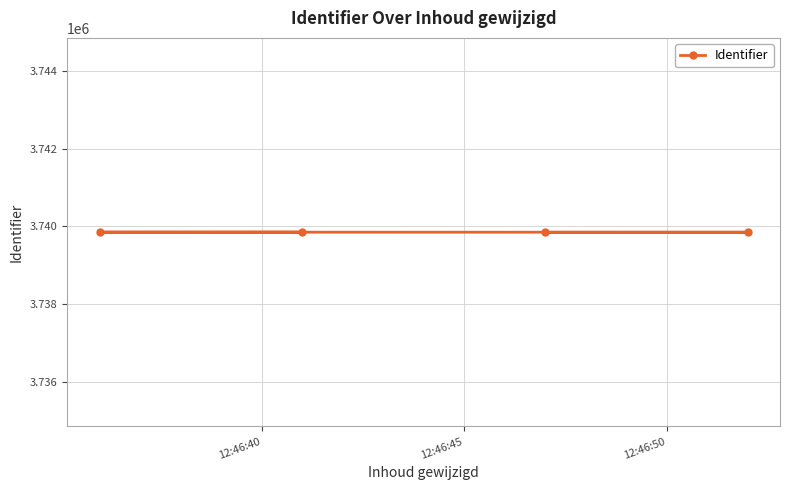

What is the average value?

3739847